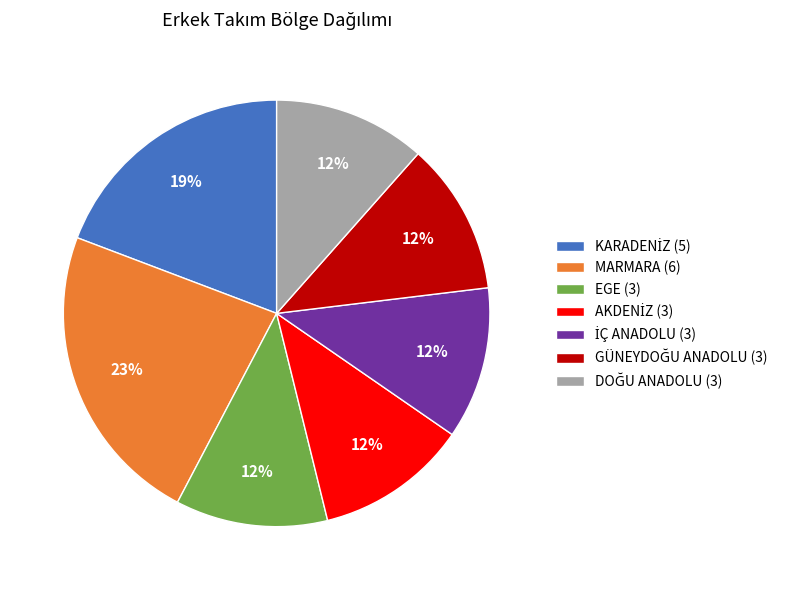

Is MARMARA (6) the majority of the pie?

No